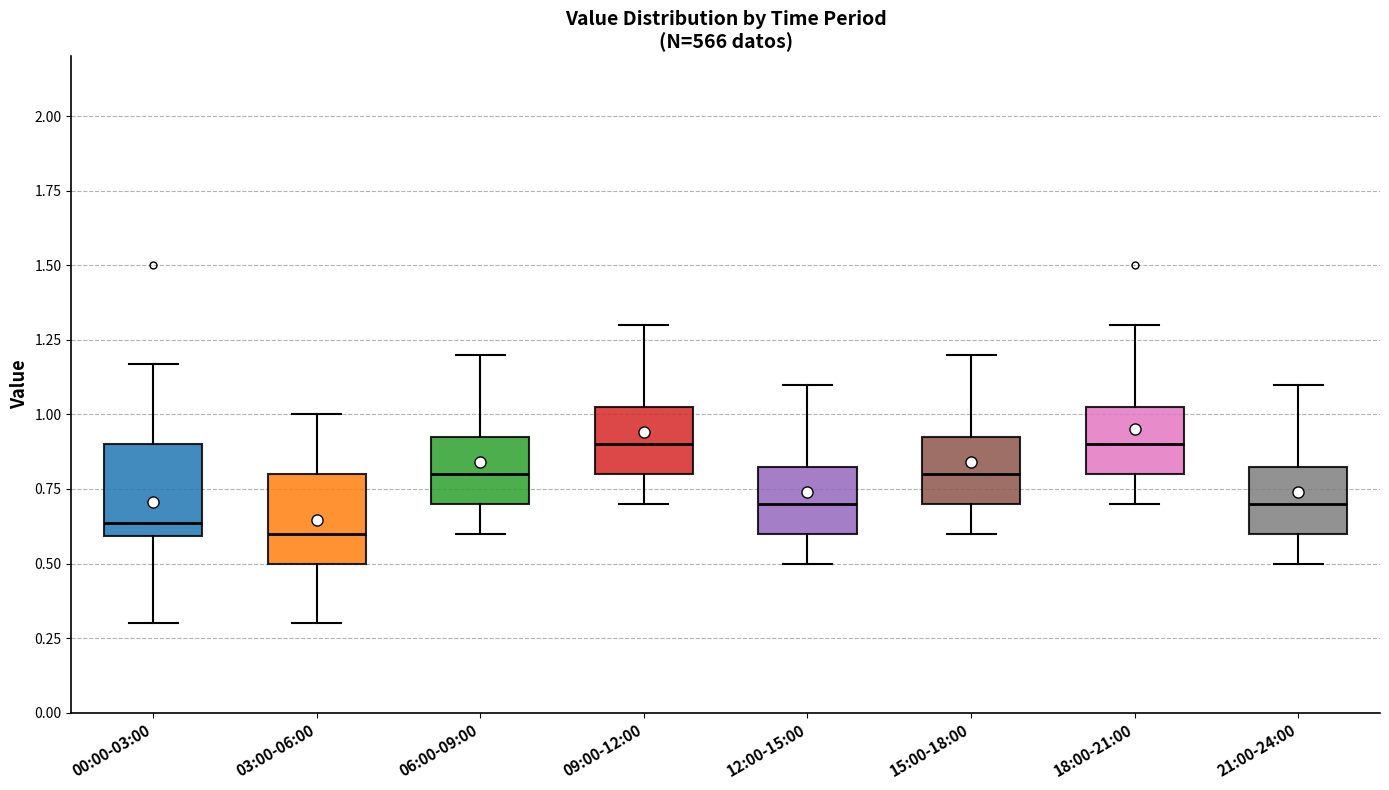

Reading left to right, read every box against the y-axis: the position of its median line, the range the box covers, and the ends of its whiskers. The values are not printed on the chart, so give them approximately, as read against the axis.

00:00-03:00: median 0.65, box 0.60 to 0.90, whiskers 0.30 to 1.15
03:00-06:00: median 0.60, box 0.50 to 0.80, whiskers 0.30 to 1.00
06:00-09:00: median 0.80, box 0.70 to 0.95, whiskers 0.60 to 1.20
09:00-12:00: median 0.90, box 0.80 to 1.05, whiskers 0.70 to 1.30
12:00-15:00: median 0.70, box 0.60 to 0.85, whiskers 0.50 to 1.10
15:00-18:00: median 0.80, box 0.70 to 0.95, whiskers 0.60 to 1.20
18:00-21:00: median 0.90, box 0.80 to 1.05, whiskers 0.70 to 1.30
21:00-24:00: median 0.70, box 0.60 to 0.85, whiskers 0.50 to 1.10